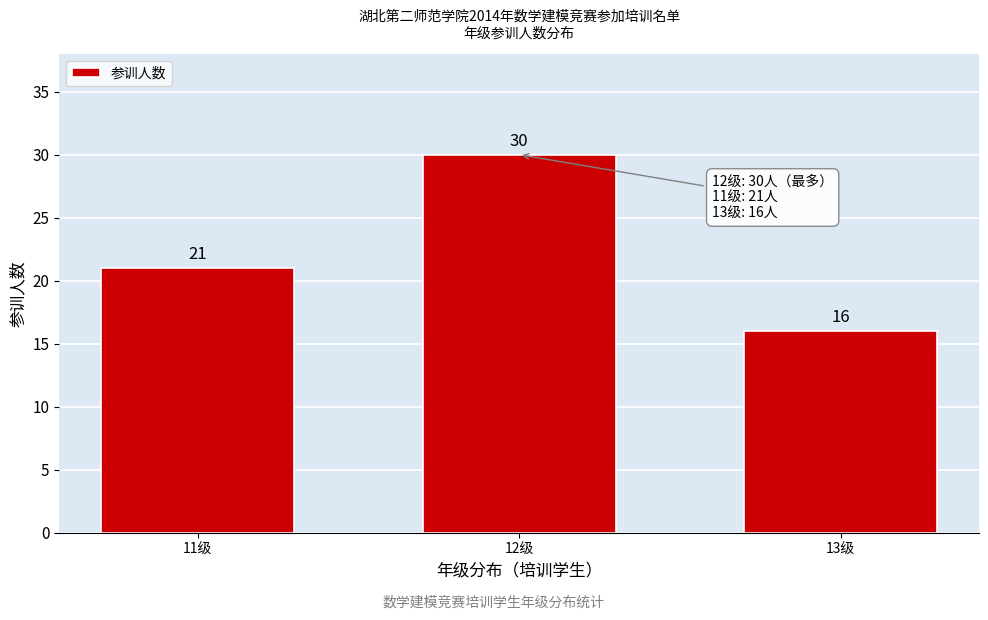

Reading left to right, what are all the values shown in this chart?

11级=21	12级=30	13级=16